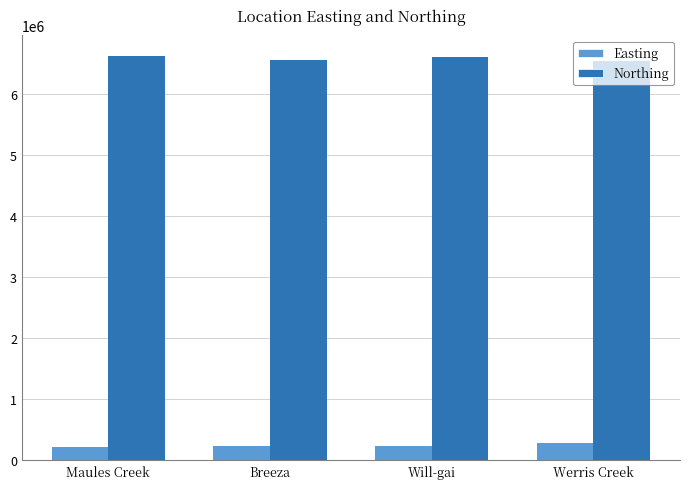

Are the bars horizontal?

No